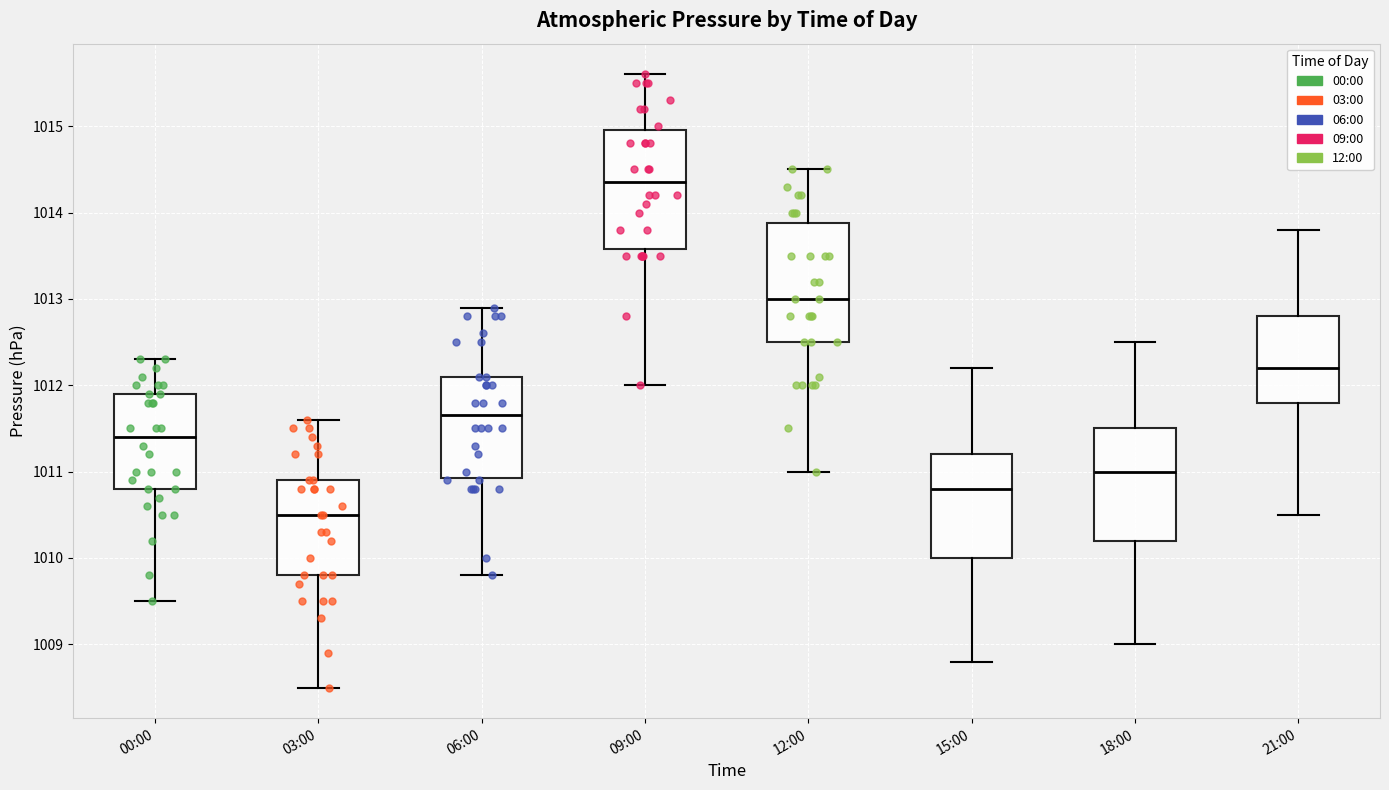

Reading left to right, read every box against the y-axis: the position of its median line, the range the box covers, and the ends of its whiskers. The values are not printed on the chart, so give them approximately, as read against the axis.

00:00: median 1011.4, box 1010.8 to 1011.9, whiskers 1009.5 to 1012.3
03:00: median 1010.5, box 1009.8 to 1010.9, whiskers 1008.5 to 1011.6
06:00: median 1011.7, box 1010.9 to 1012.1, whiskers 1009.8 to 1012.9
09:00: median 1014.4, box 1013.6 to 1015.0, whiskers 1012.0 to 1015.6
12:00: median 1013.0, box 1012.5 to 1013.9, whiskers 1011.0 to 1014.5
15:00: median 1010.8, box 1010.0 to 1011.2, whiskers 1008.8 to 1012.2
18:00: median 1011.0, box 1010.2 to 1011.5, whiskers 1009.0 to 1012.5
21:00: median 1012.2, box 1011.8 to 1012.8, whiskers 1010.5 to 1013.8